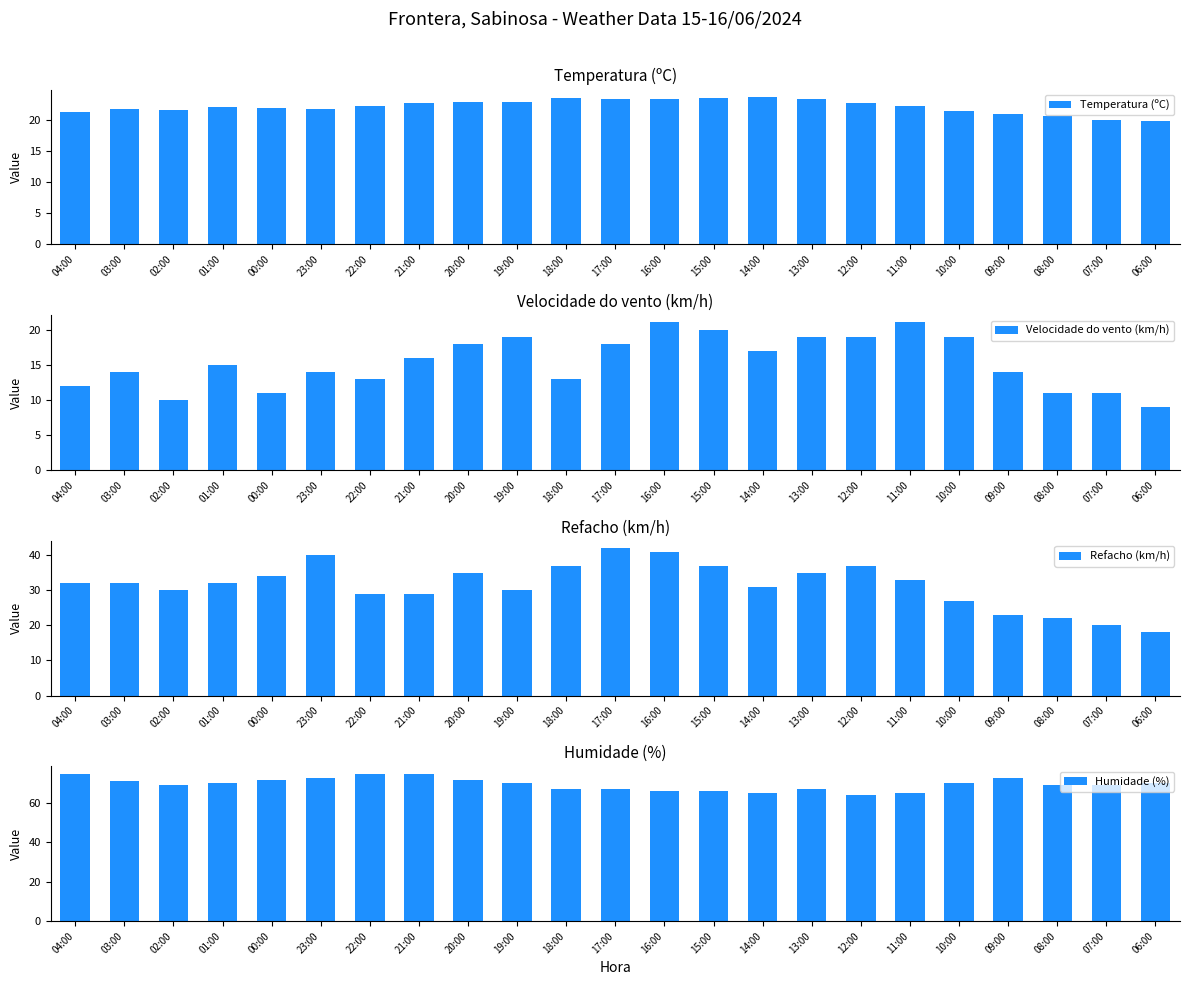

What is the maximum value shown in the chart?

75.0